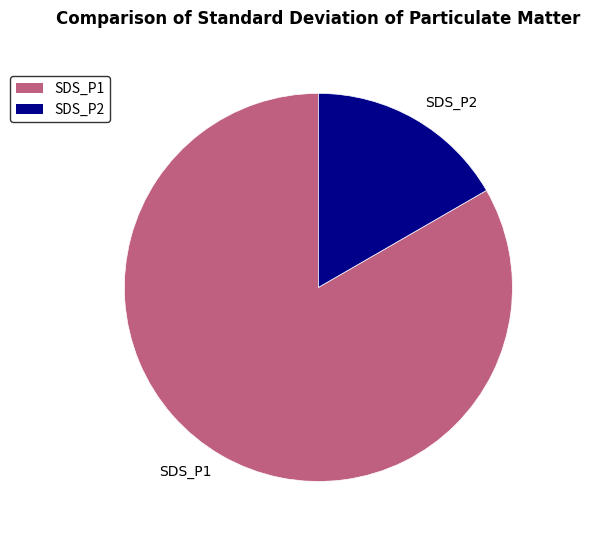

Rank the categories by value from highest to lowest.

SDS_P1, SDS_P2